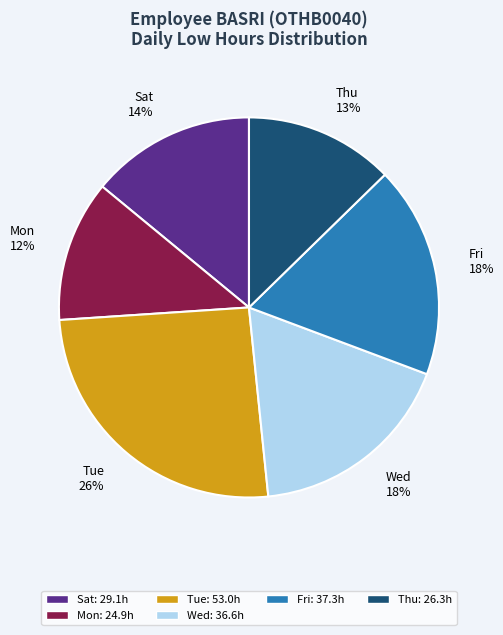

True or false: Thu 13% accounts for 13% of the total.

True